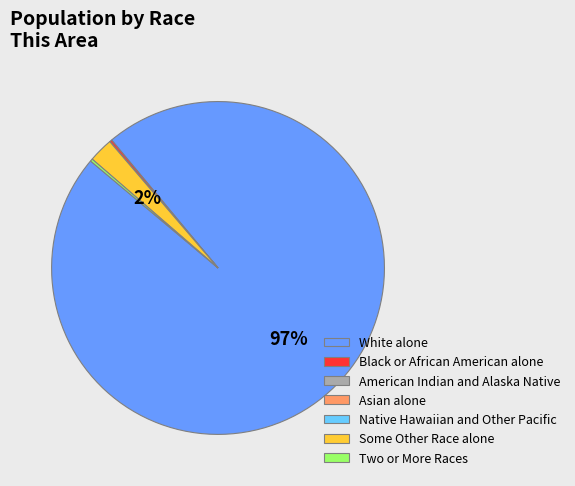

To the nearest percent, what is the average slice percentage?

14%